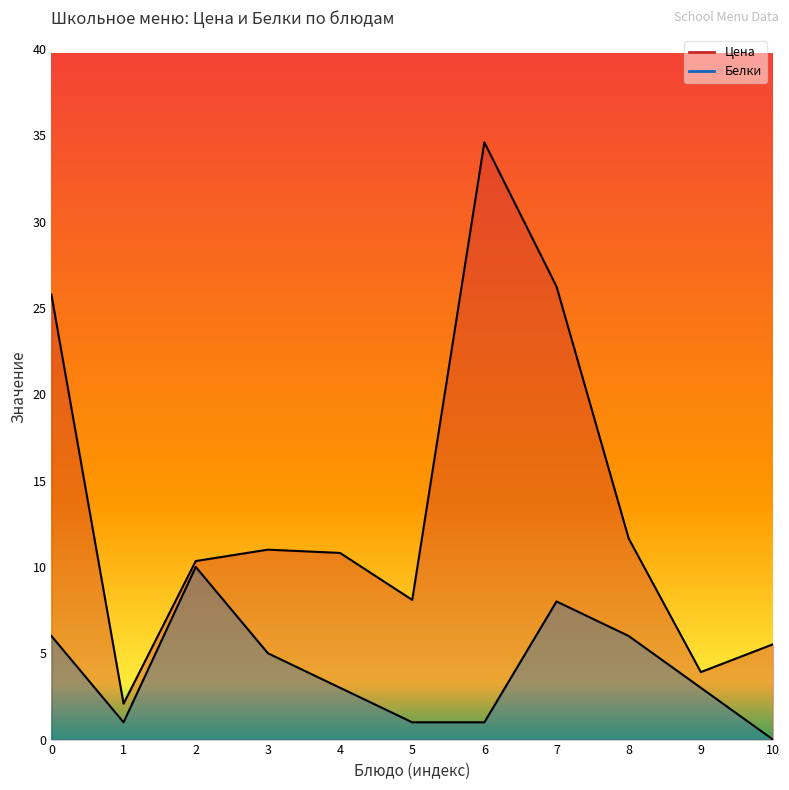

Does the chart display data point markers on the line(s)?

No